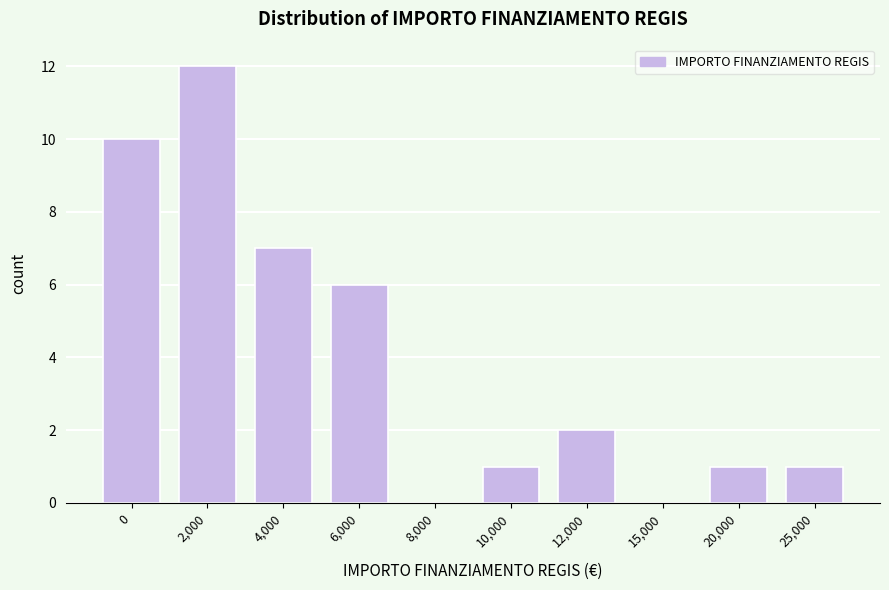

Reading right to left, extract all data points from this chart.

25,000=1	20,000=1	15,000=0	12,000=2	10,000=1	8,000=0	6,000=6	4,000=7	2,000=12	0=10